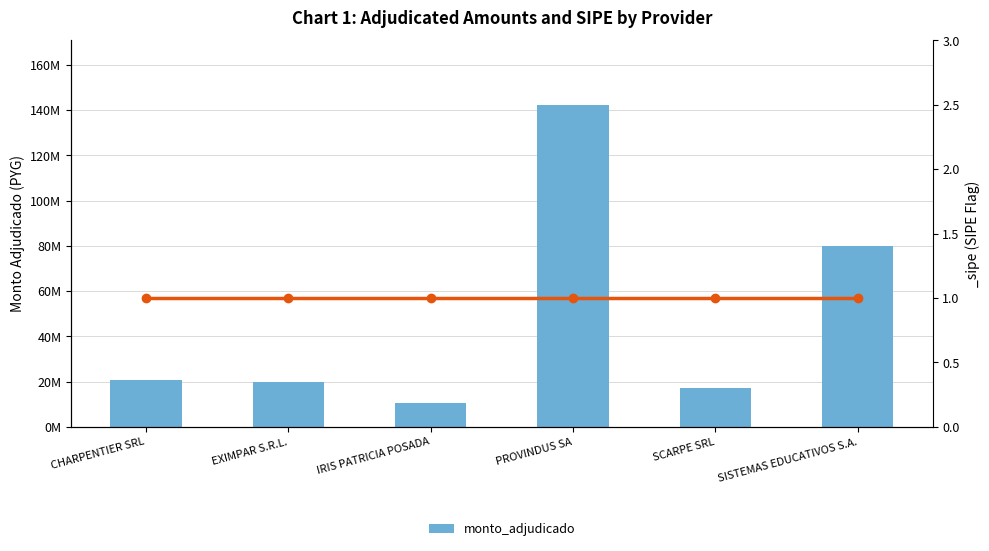

What is the average value?

48405783